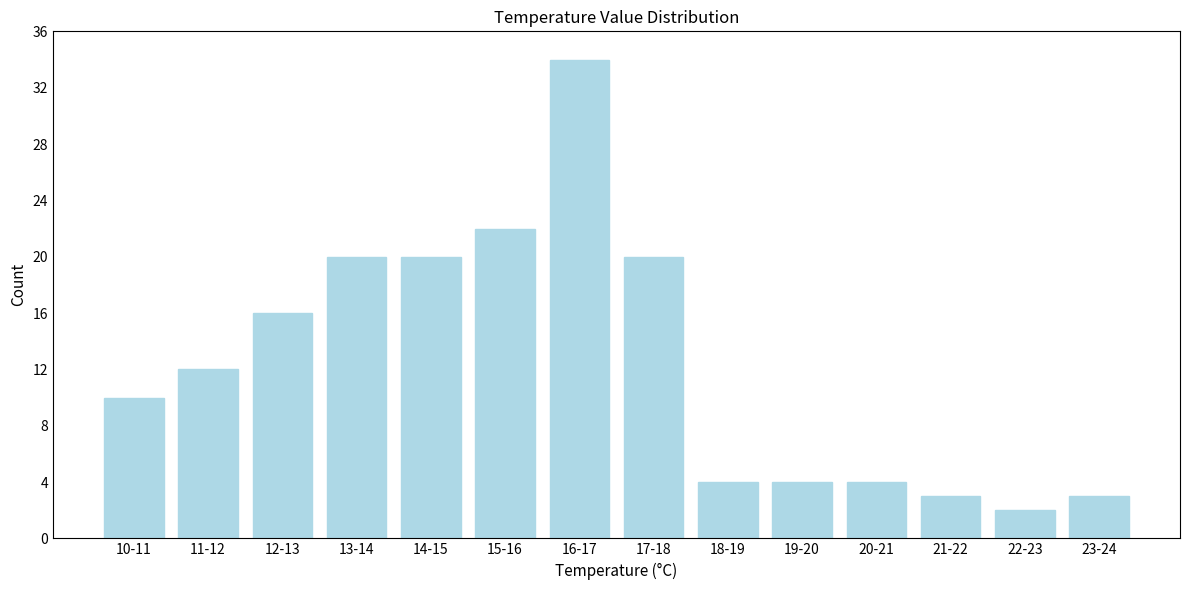

Reading right to left, extract all data points from this chart.

23-24=3	22-23=2	21-22=3	20-21=4	19-20=4	18-19=4	17-18=20	16-17=34	15-16=22	14-15=20	13-14=20	12-13=16	11-12=12	10-11=10